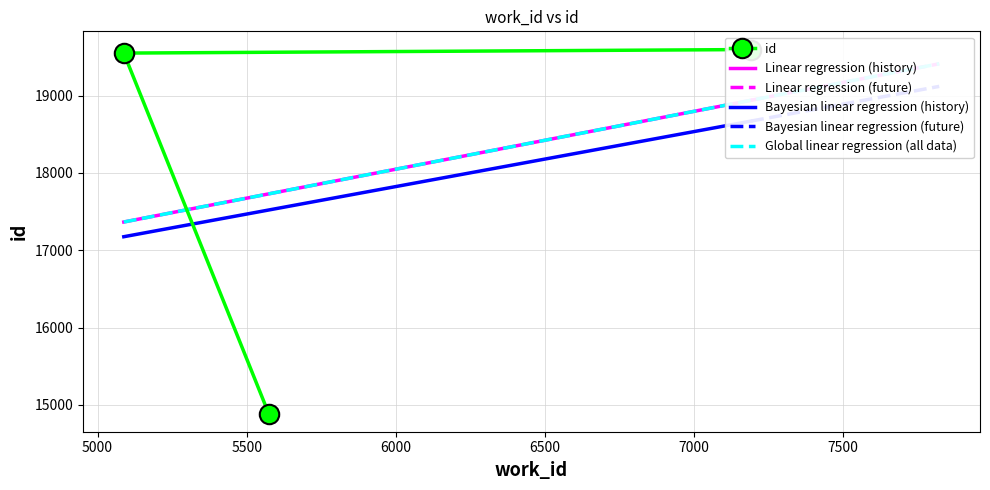

What is the maximum value shown in the chart?

19596